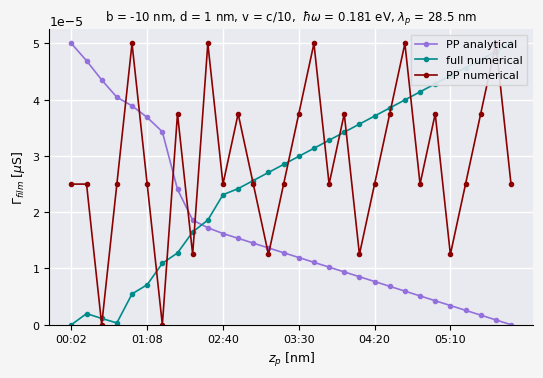

How many positive values does the PP numerical series have?

28